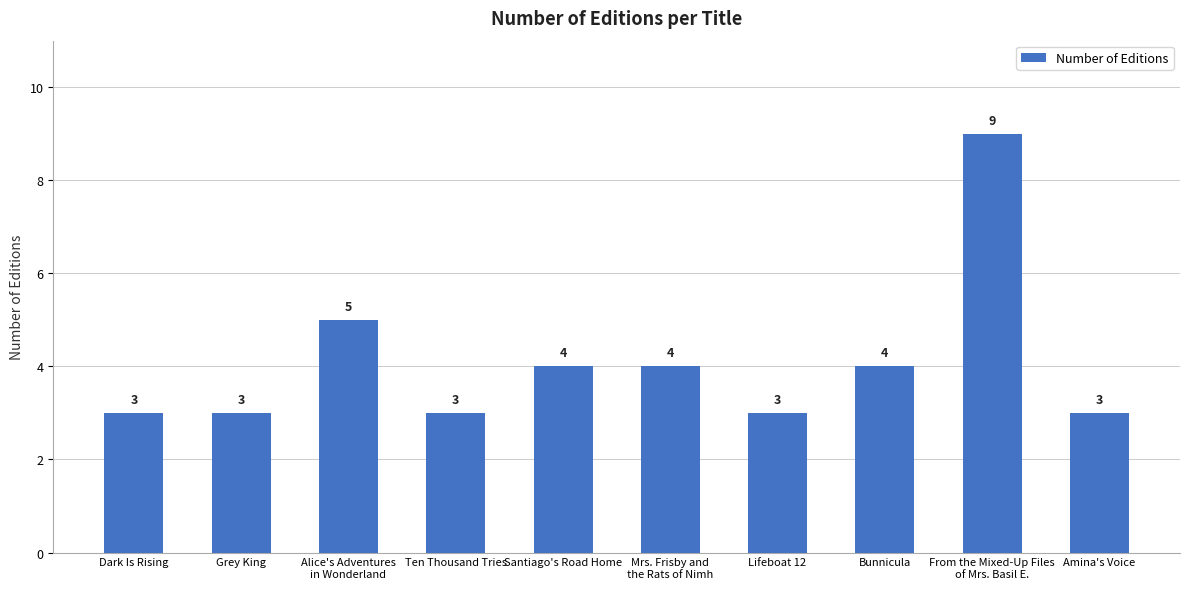

Is it true that the value at Amina's Voice is 1?

False